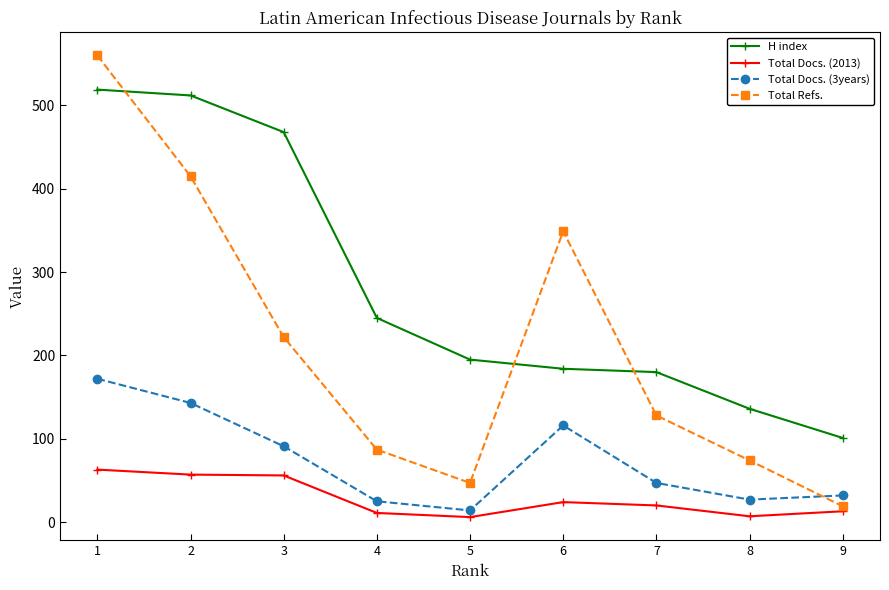

What is the value of the Total Docs. (2013) point at the 2nd from the left?

57